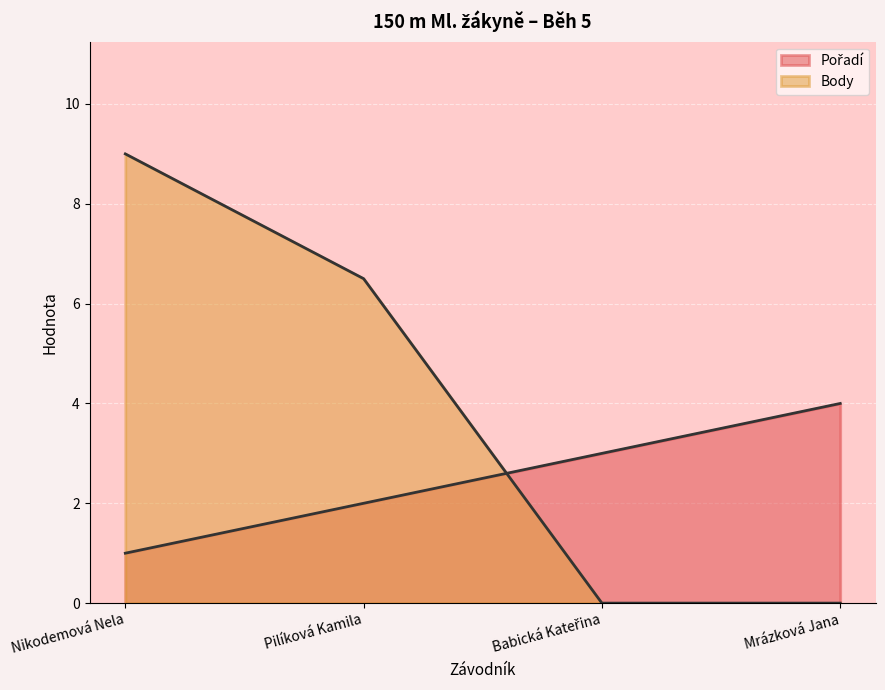

How many Pořadí values are between 2 and 4?

3